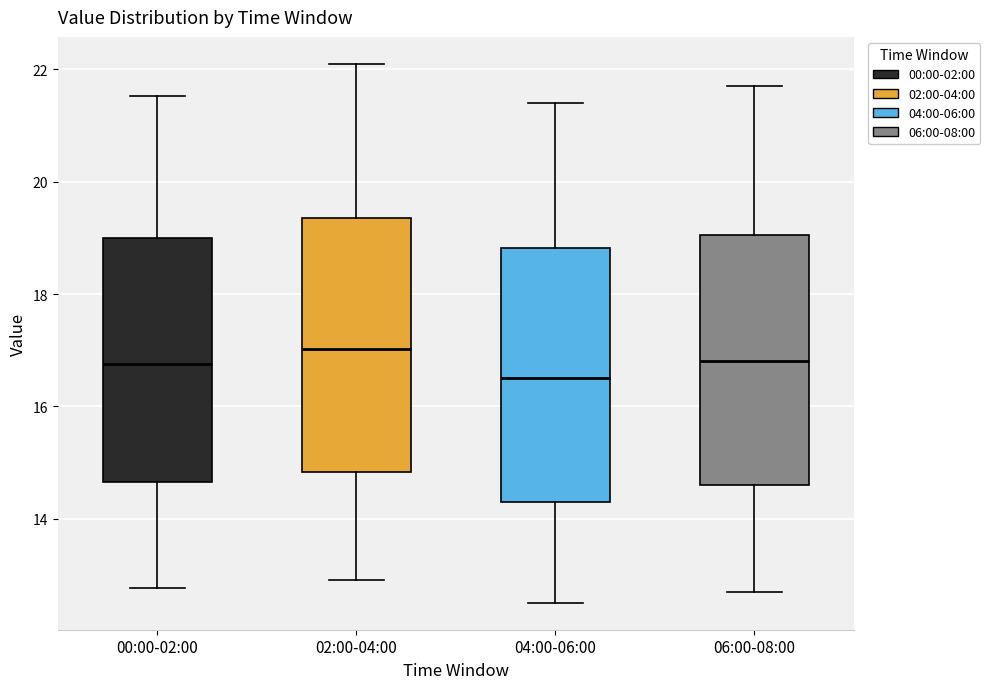

Reading left to right, read every box against the y-axis: the position of its median line, the range the box covers, and the ends of its whiskers. The values are not printed on the chart, so give them approximately, as read against the axis.

00:00-02:00: median 16.8, box 14.6 to 19.0, whiskers 12.8 to 21.6
02:00-04:00: median 17.0, box 14.8 to 19.4, whiskers 13.0 to 22.2
04:00-06:00: median 16.6, box 14.4 to 18.8, whiskers 12.6 to 21.4
06:00-08:00: median 16.8, box 14.6 to 19.0, whiskers 12.8 to 21.8